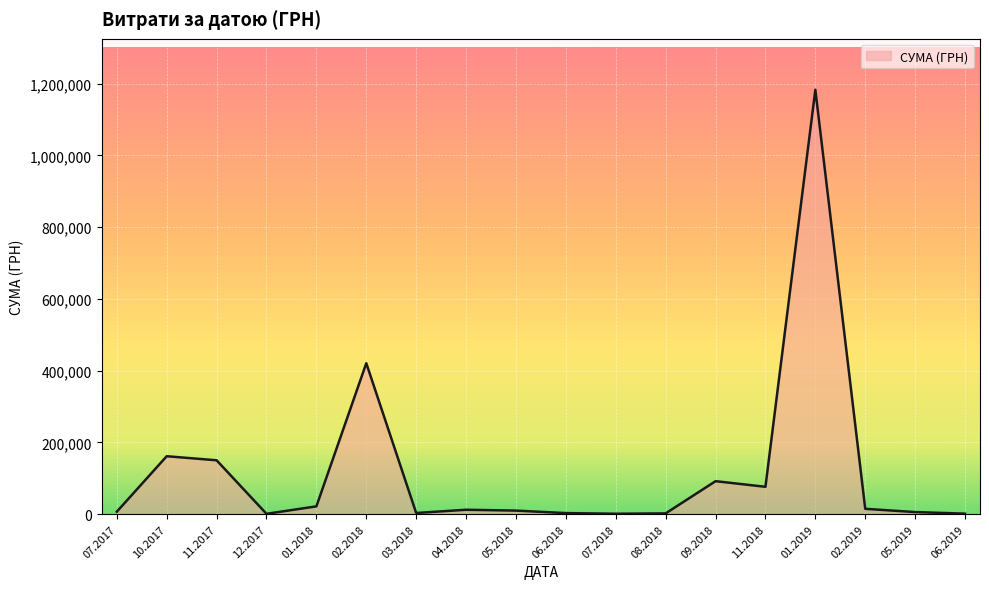

Is it true that the value at 11.2017 is 56714.3?

False